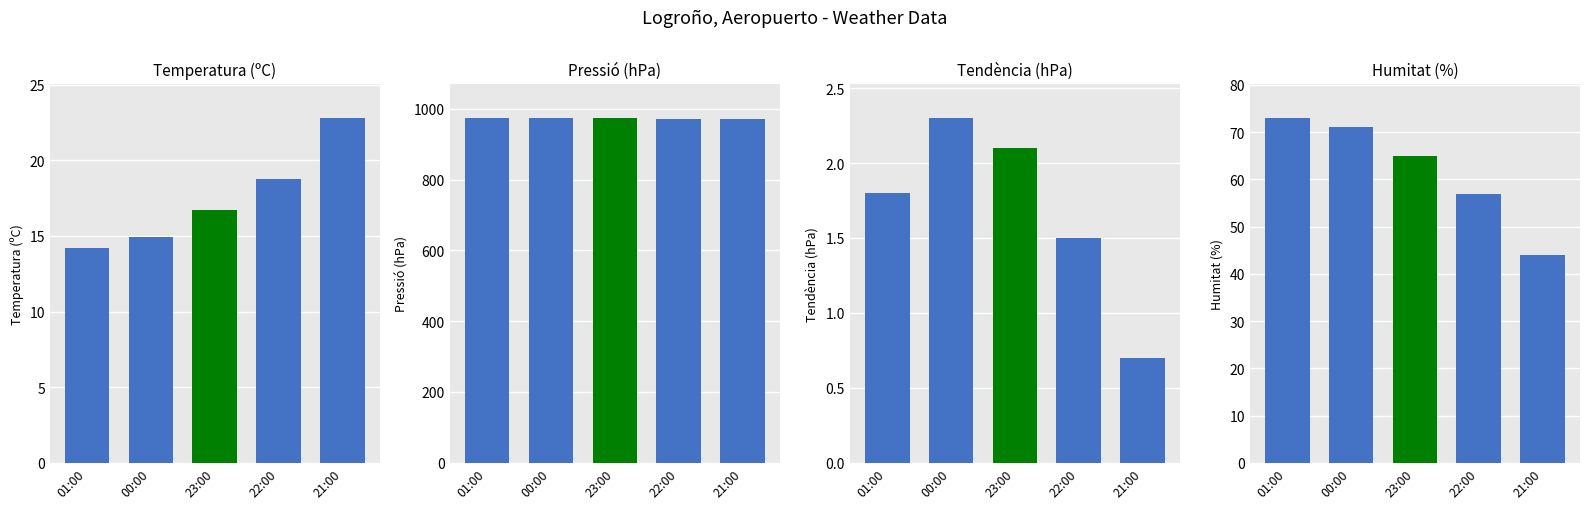

Which label corresponds to the smallest value in the chart?

21:00